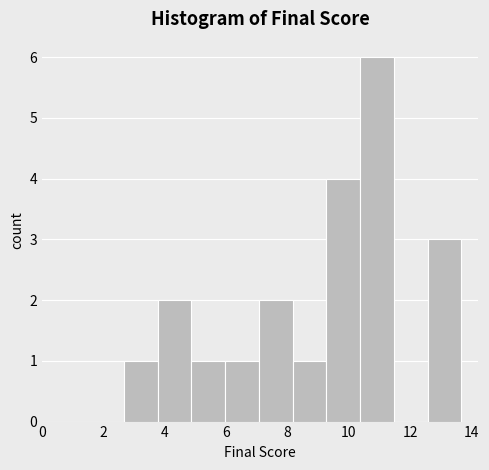

How tall is the bar that spans 10.4 to 11.4 on the x-axis? Neither the bar edges nor the heights are printed on the chart, so give them approximately, as read against the axes.

6